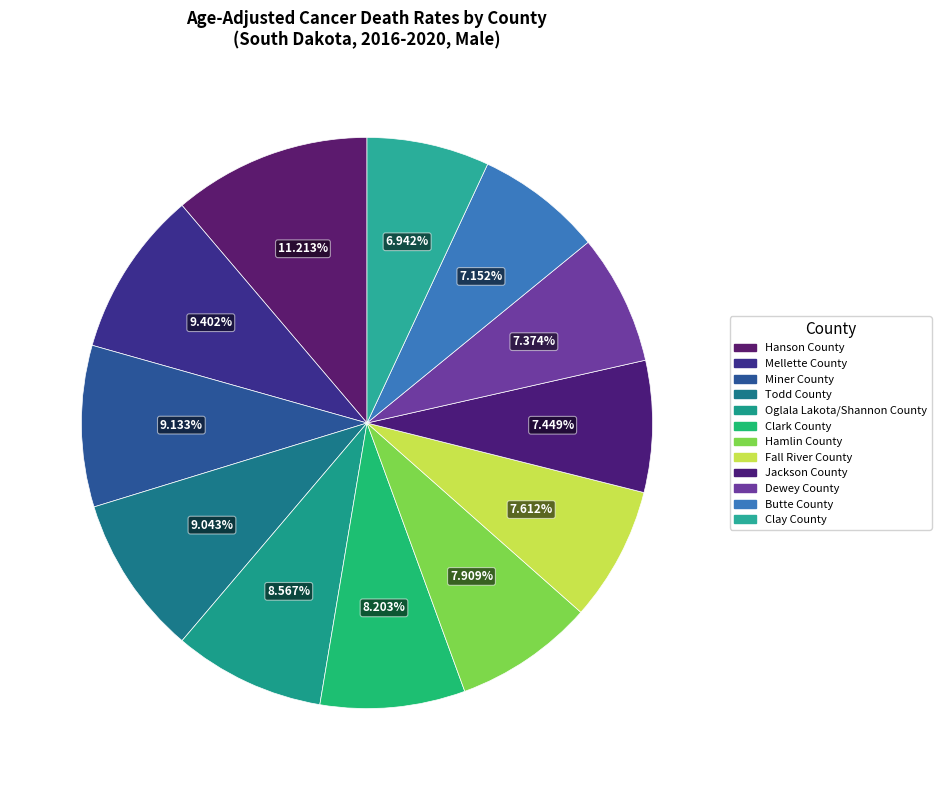

What is the ratio of the value at Jackson County to the value at Dewey County?

1.0